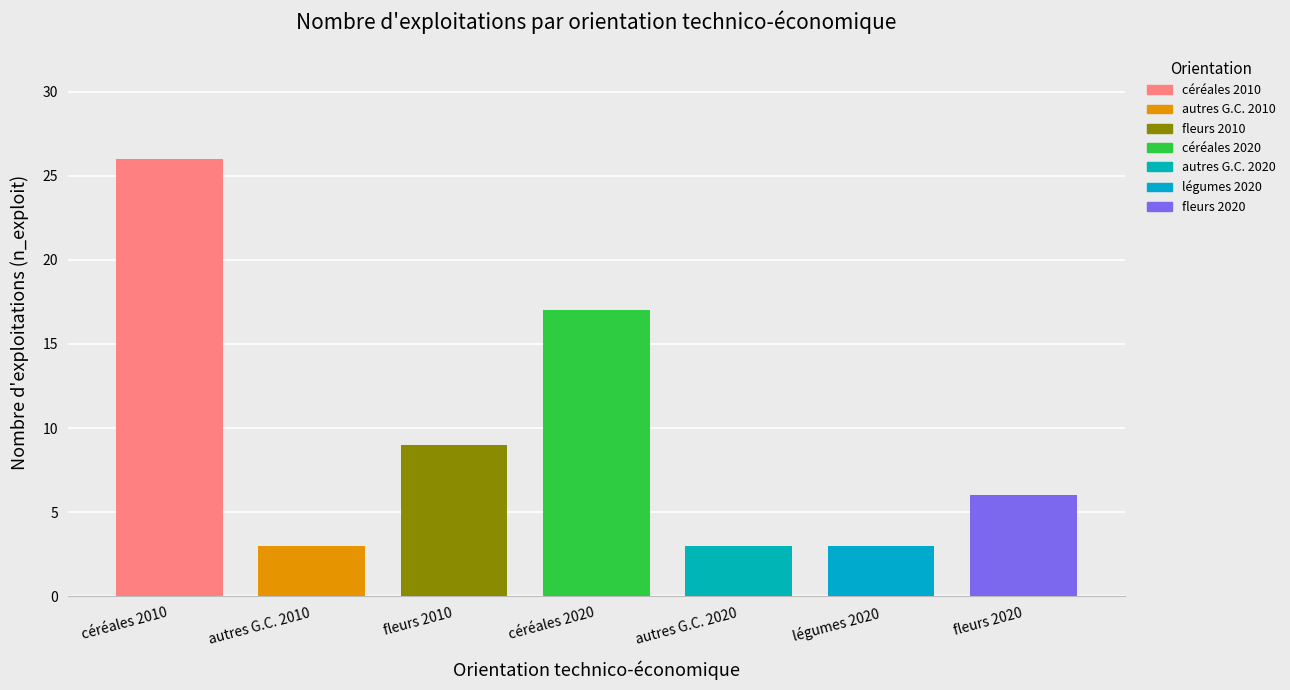

How many bars are there in total?

7